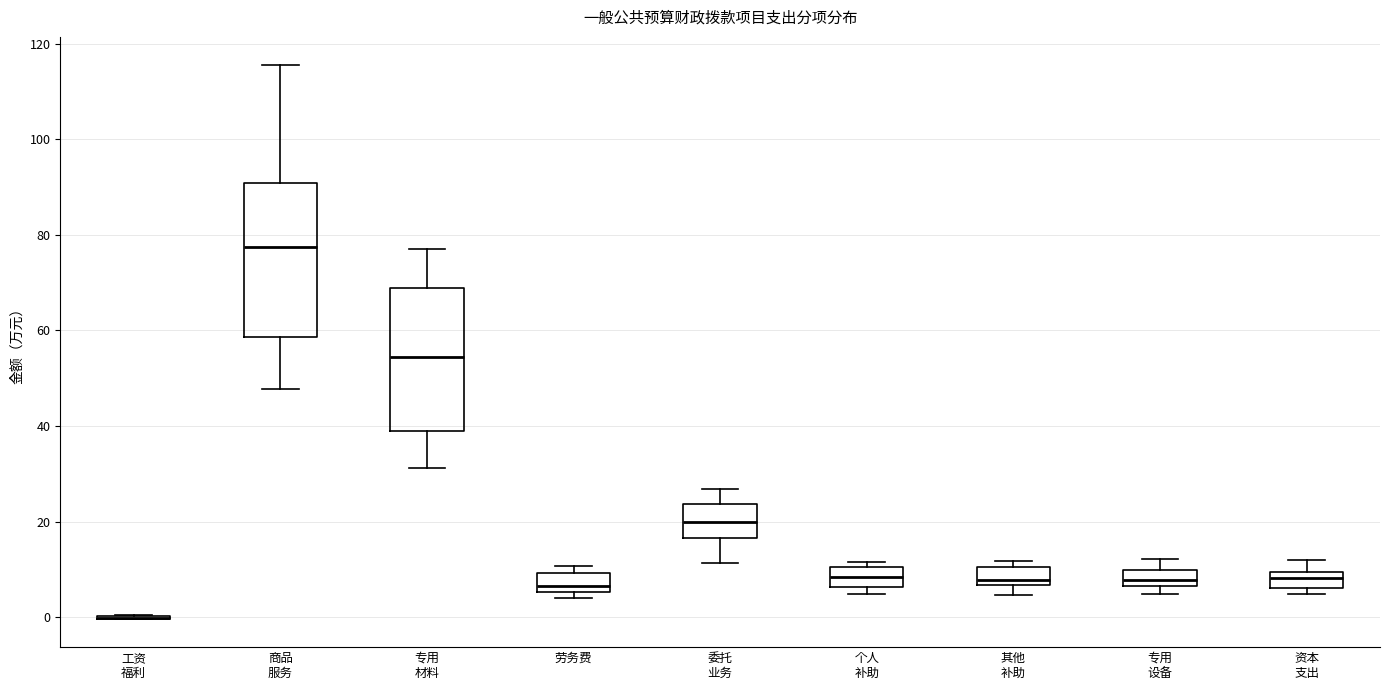

Reading left to right, transcribe this box plot: for each box, give where its median line is, the range the box spans, and where its two whiskers end, as read against the y-axis. The values are not printed on the chart, so give them approximately, as read against the axis.

工资 福利: box collapsed to a line at 0, whiskers 0 to 0
商品 服务: median 78, box 58 to 90, whiskers 48 to 116
专用 材料: median 54, box 38 to 68, whiskers 32 to 78
劳务费: median 6 (just above the box's lower edge), box 6 to 10, whiskers 4 to 10 (just above the box's upper edge)
委托 业务: median 20, box 16 to 24, whiskers 12 to 26
个人 补助: median 8, box 6 to 10, whiskers 4 to 12
其他 补助: median 8, box 6 to 10, whiskers 4 to 12
专用 设备: median 8, box 6 to 10, whiskers 4 to 12
资本 支出: median 8, box 6 to 10, whiskers 4 to 12